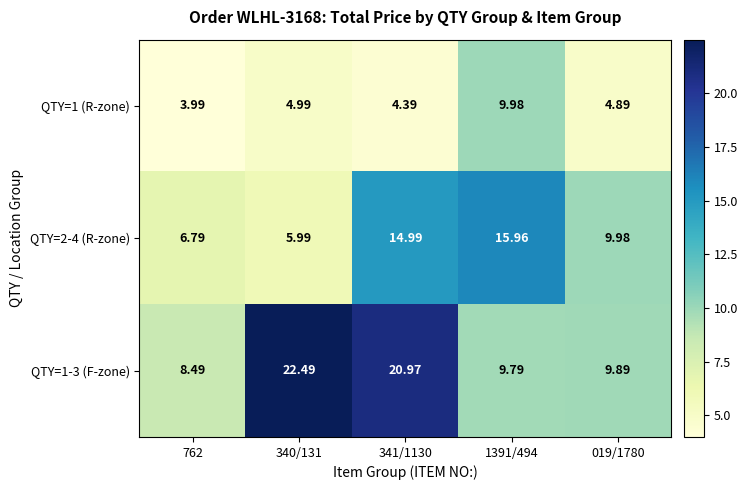

How many series are shown in this chart?

3